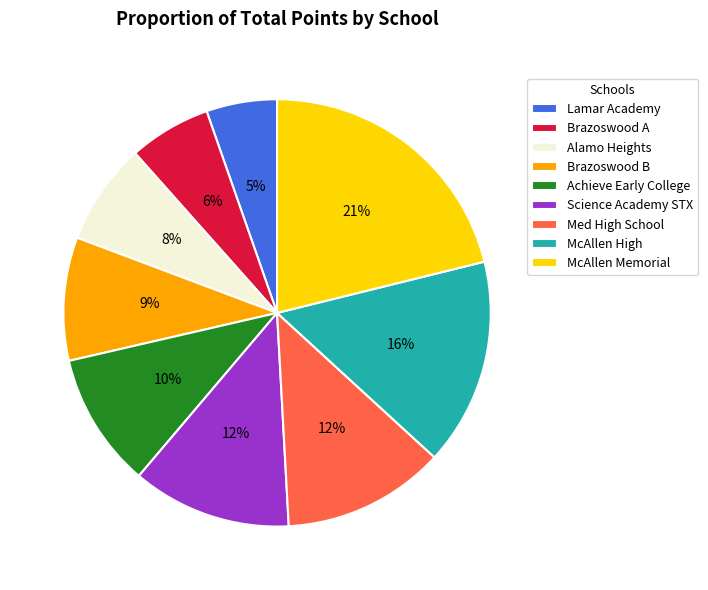

Between McAllen Memorial and Science Academy STX, which is larger?

McAllen Memorial